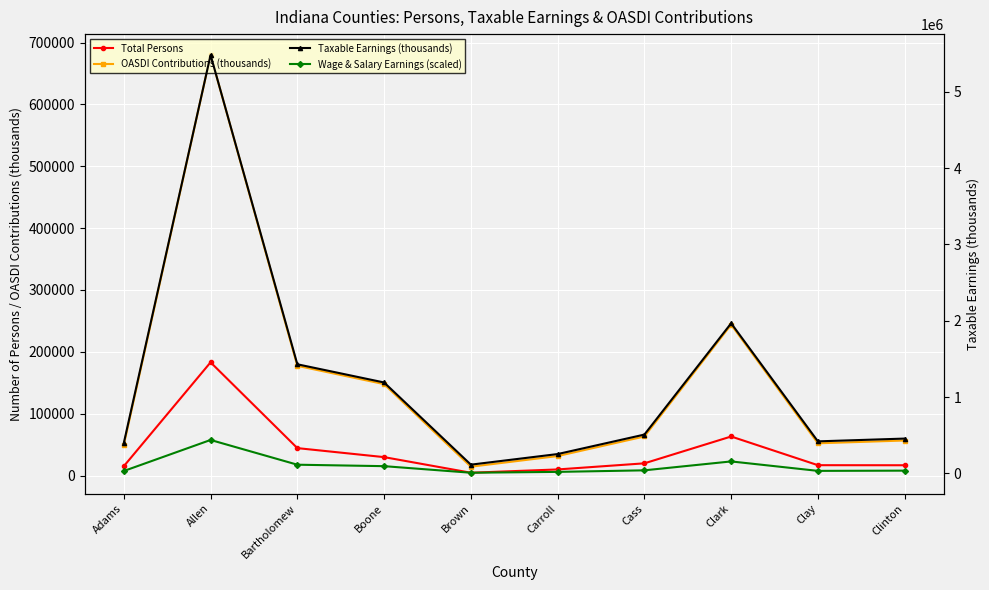

What is the total value across all series at Cass?

632607.6